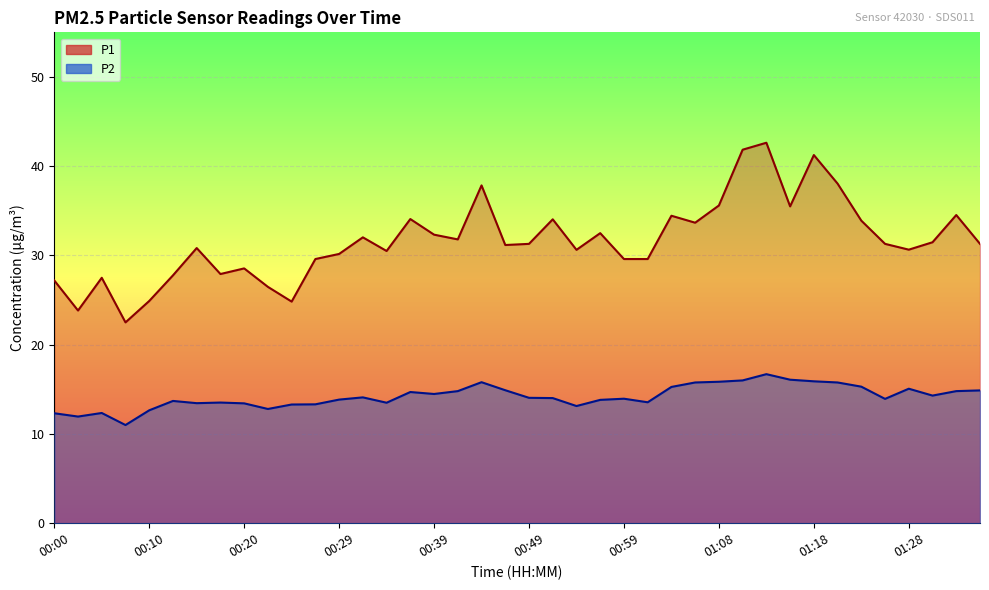

What is the label of the 15th point from the right?

01:01